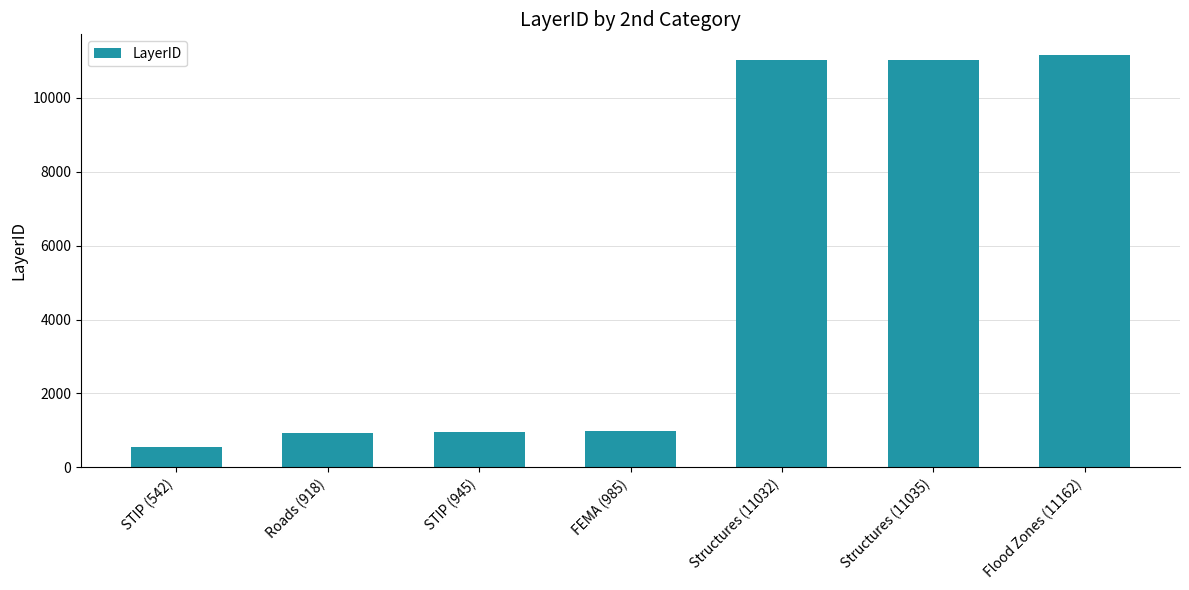

Are the bars horizontal?

No